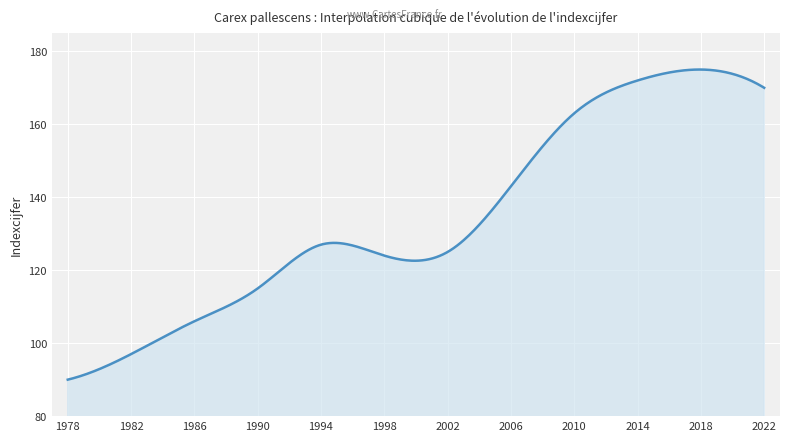

What is the difference between the maximum and minimum values?

85.0